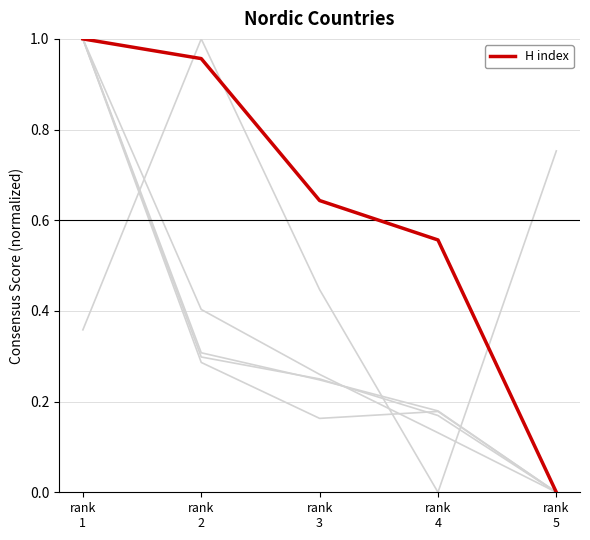

Reading left to right, extract all data points from this chart.

Documents: 1.0	0.3	0.2	0.2	0.0
Citable documents: 1.0	0.3	0.2	0.2	0.0
Citations: 1.0	0.4	0.3	0.1	0.0
Self-citations: 1.0	0.3	0.2	0.2	0.0
Citations per document: 0.4	1.0	0.4	0.0	0.8
H index: 1.0	1.0	0.6	0.6	0.0